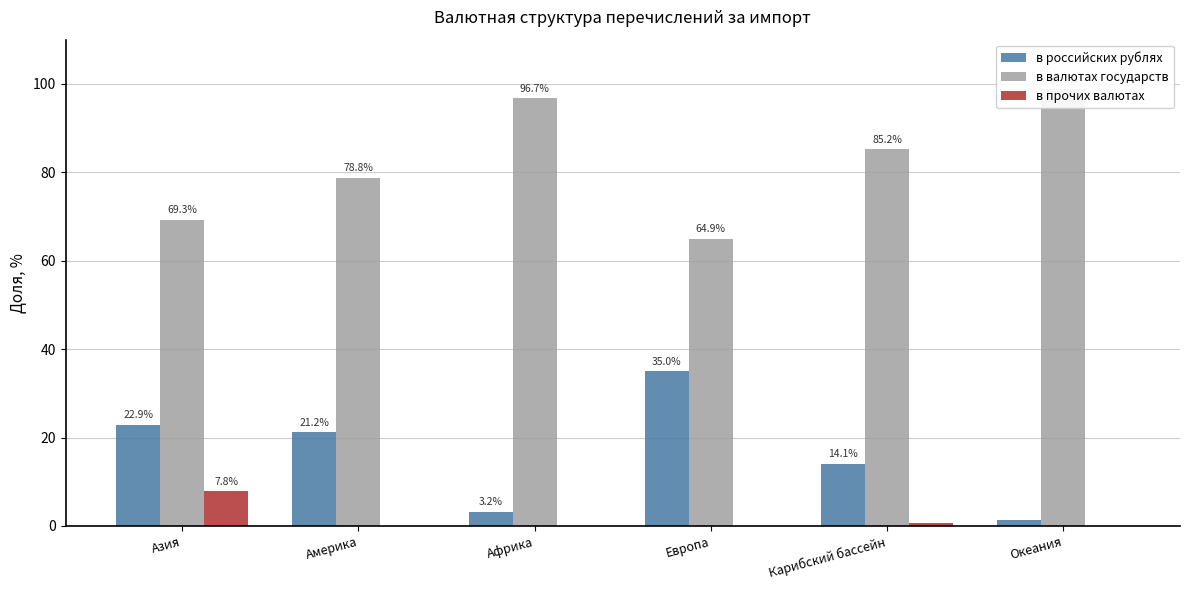

What is the sum of the в российских рублях values at Океания and Карибский бассейн?

15.3